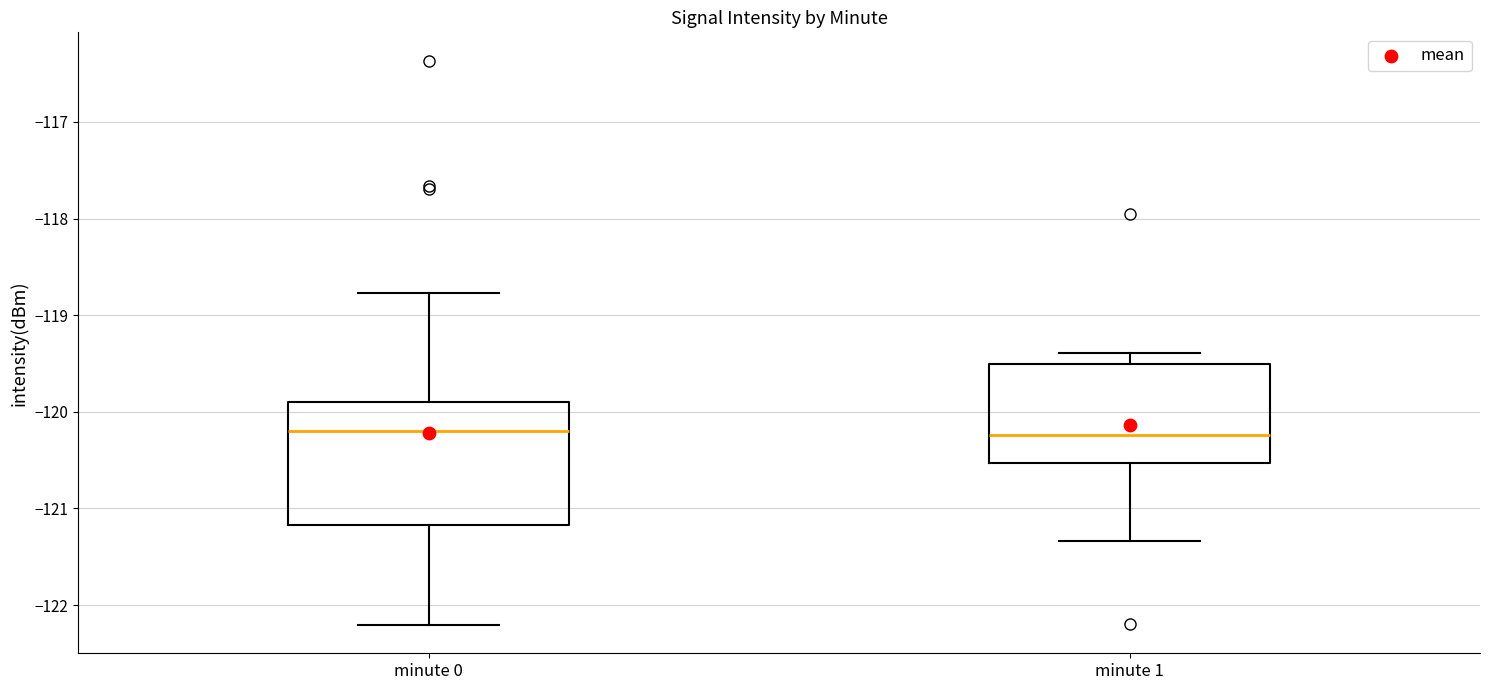

Which box is the tallest, from its lower edge to its upper edge?

minute 0